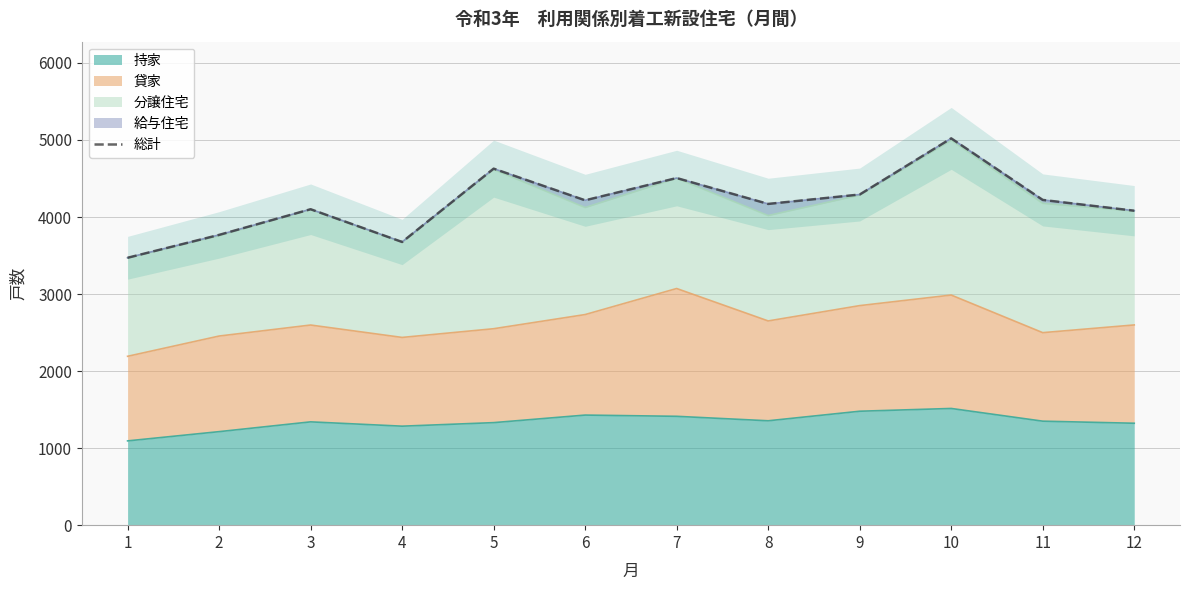

What is the change in value from 1 to 9?

+821